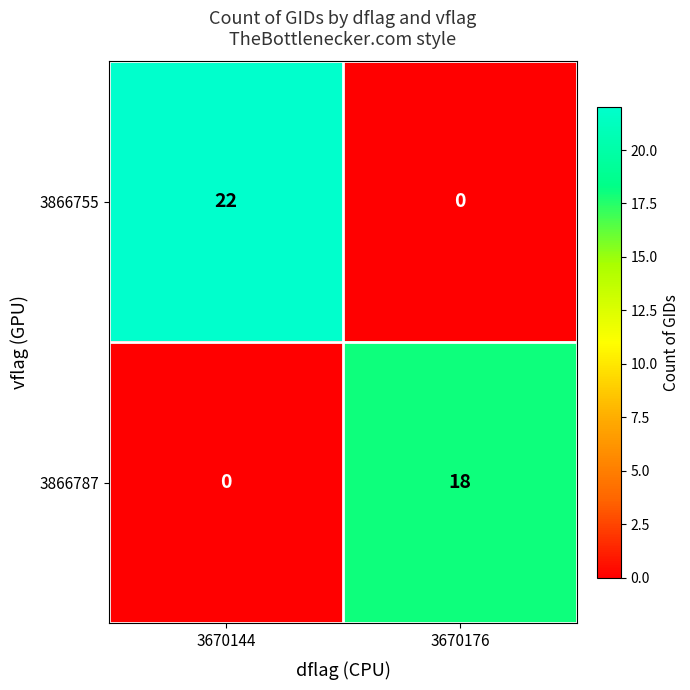

Reading left to right, what are all the values shown in this chart?

3866755: 22	0
3866787: 0	18